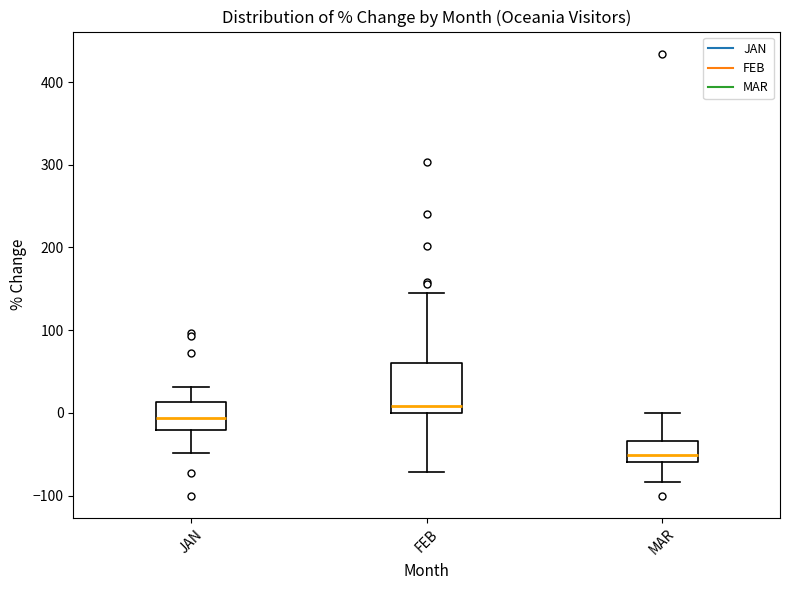

Reading left to right, read every box against the y-axis: the position of its median line, the range the box covers, and the ends of its whiskers. The values are not printed on the chart, so give them approximately, as read against the axis.

JAN: median -10, box -20 to 10, whiskers -50 to 30
FEB: median 10, box 0 to 60, whiskers -70 to 150
MAR: median -50, box -60 to -30, whiskers -80 to 0